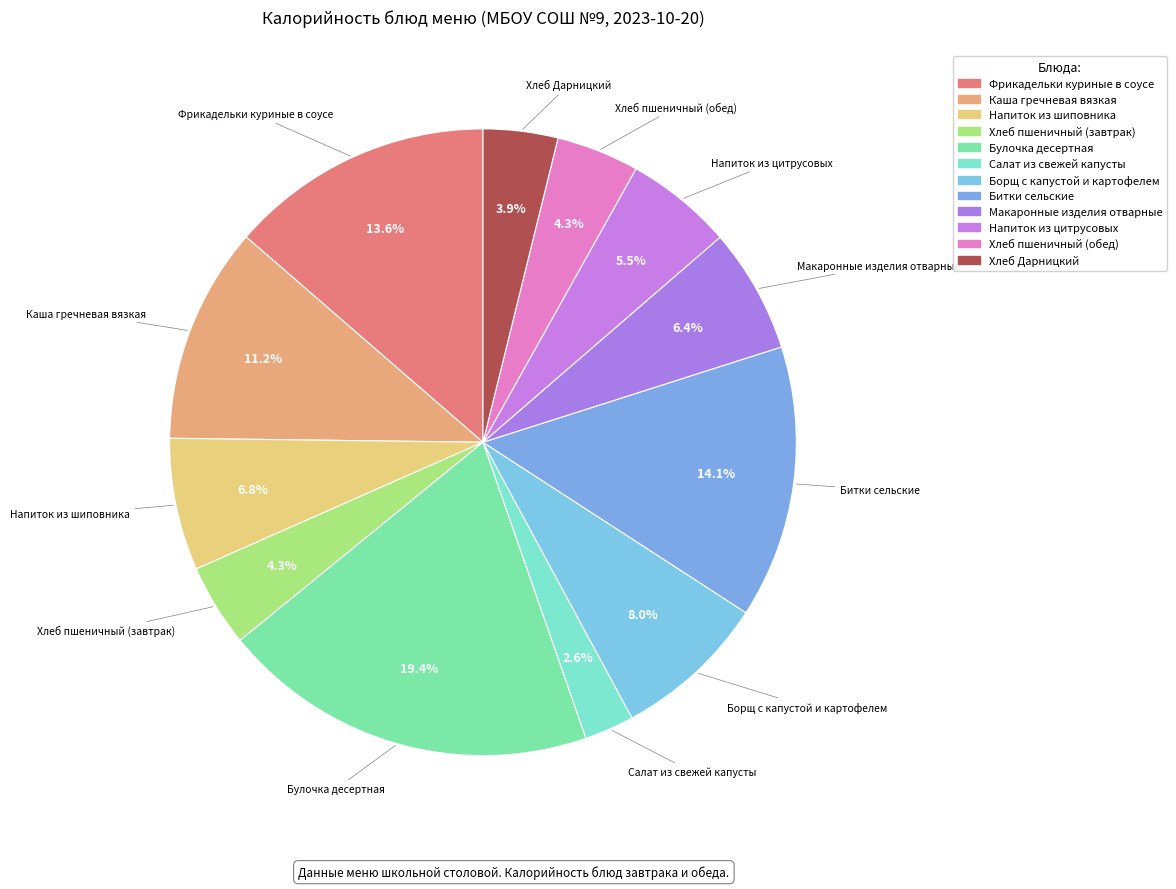

What is the ratio of the value at Битки сельские to the value at Фрикадельки куриные в соусе?

1.0